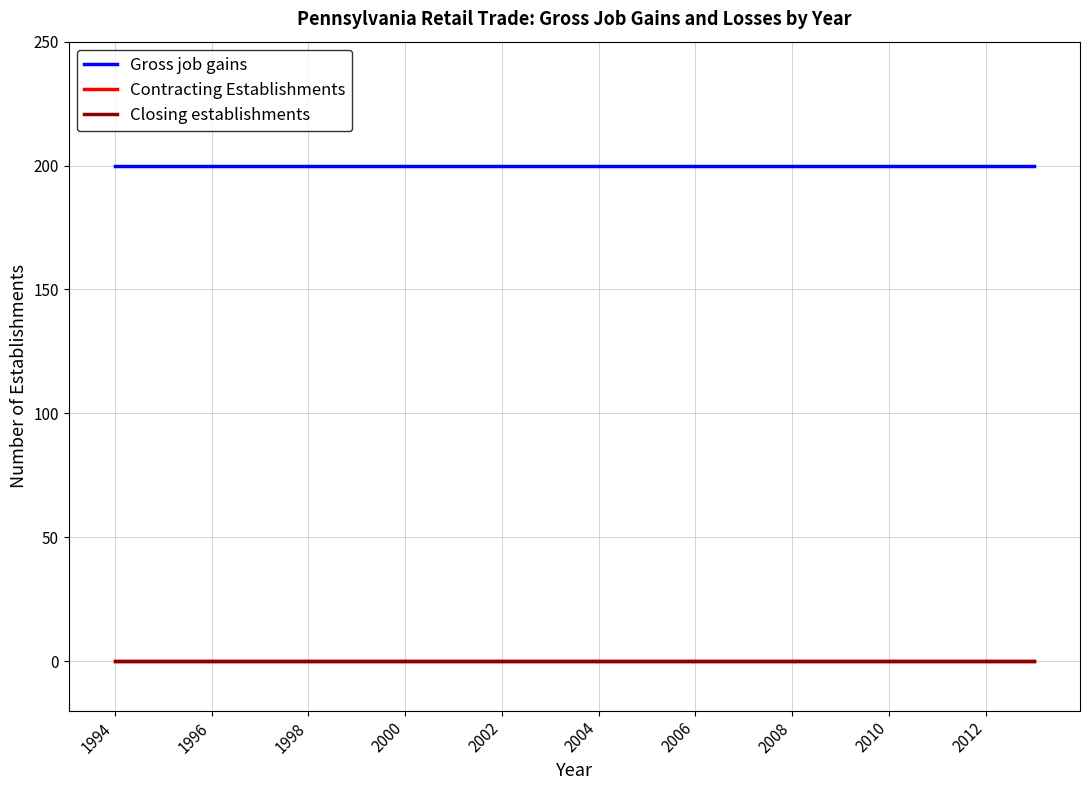

How many lines are shown in the chart?

3